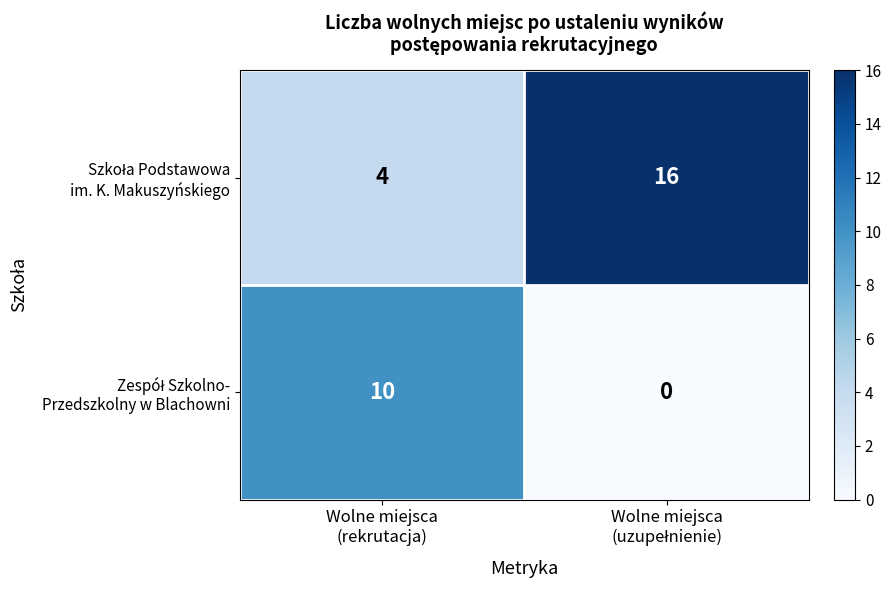

How many series are shown in this chart?

2